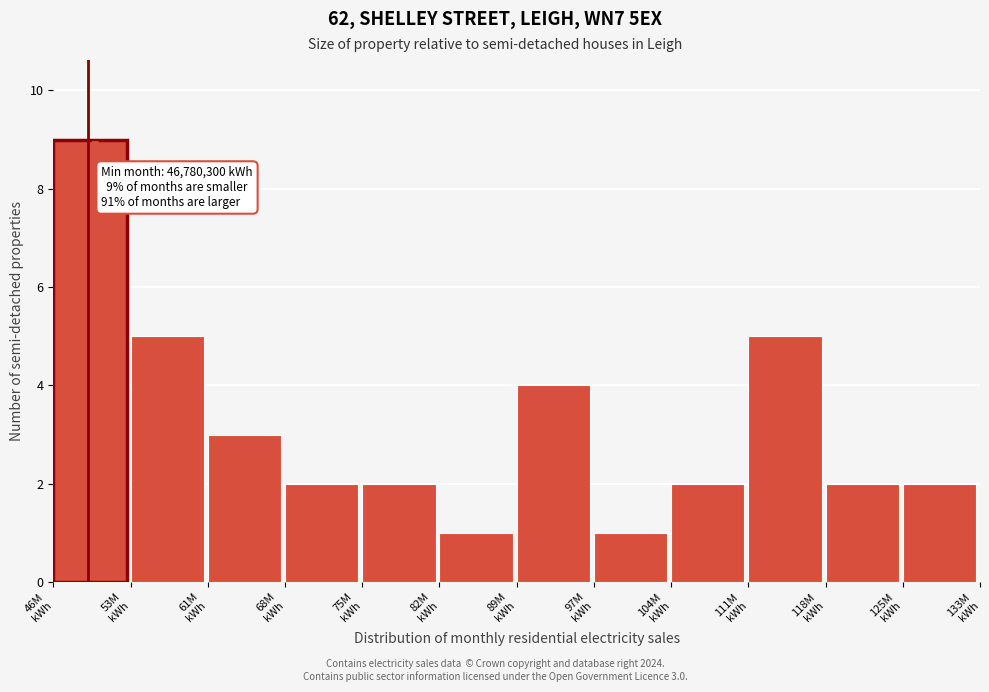

Reading left to right, list all the values displayed in this chart.

9	5	3	2	2	1	4	1	2	5	2	2